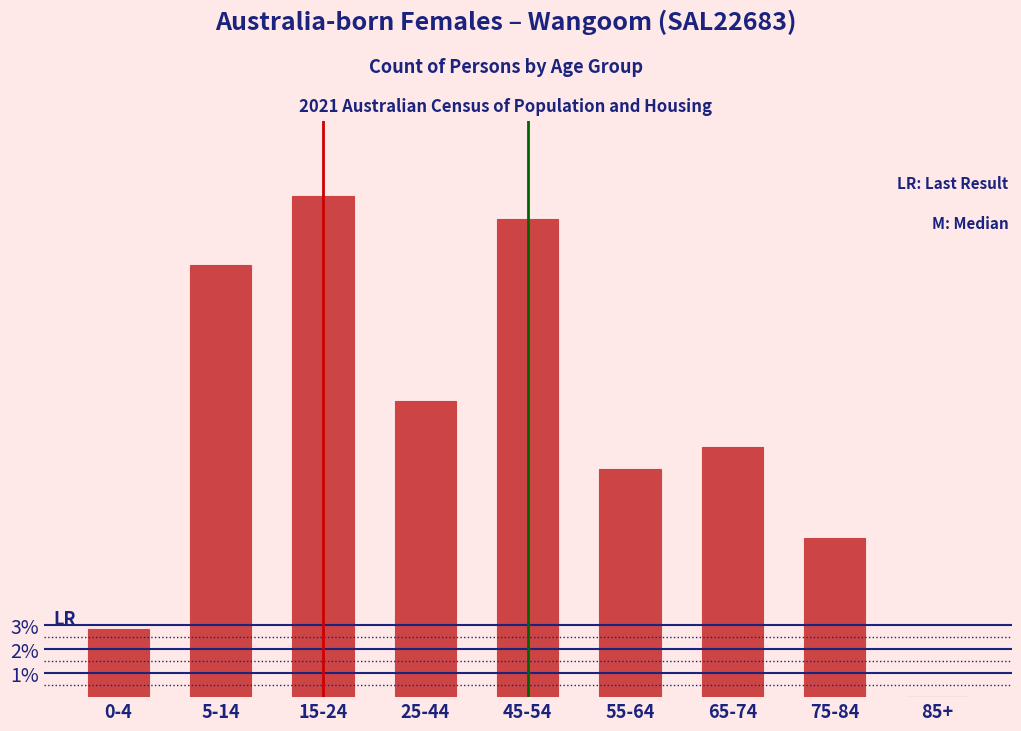

Reading left to right, transcribe all the data shown in this chart.

0-4=2.8	5-14=17.9	15-24=20.8	25-44=12.3	45-54=19.8	55-64=9.4	65-74=10.4	75-84=6.6	85+=0.0